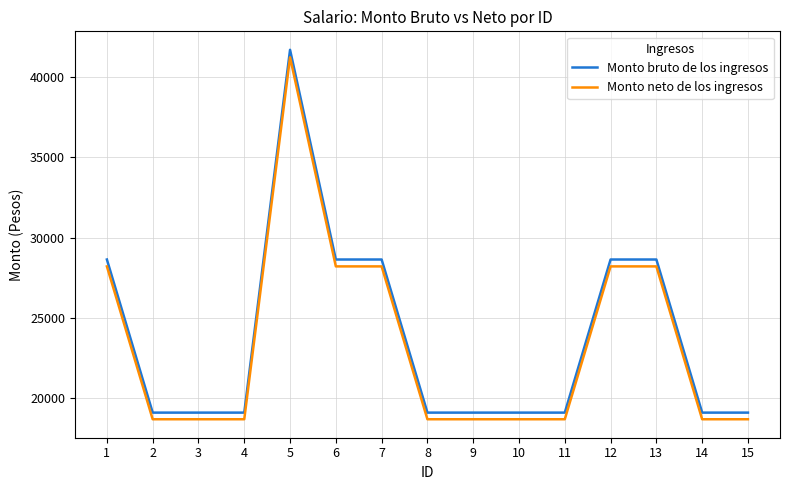

Reading left to right, what are all the values shown in this chart?

Monto bruto de los ingresos: 28631.0	19075.0	19075.0	19075.0	41719.0	28631.0	28631.0	19075.0	19075.0	19075.0	19075.0	28631.0	28631.0	19075.0	19075.0
Monto neto de los ingresos: 28201.1	18661.2	18661.2	18661.2	41251.2	28201.1	28201.1	18661.2	18661.2	18661.2	18661.2	28201.1	28201.1	18661.2	18661.2